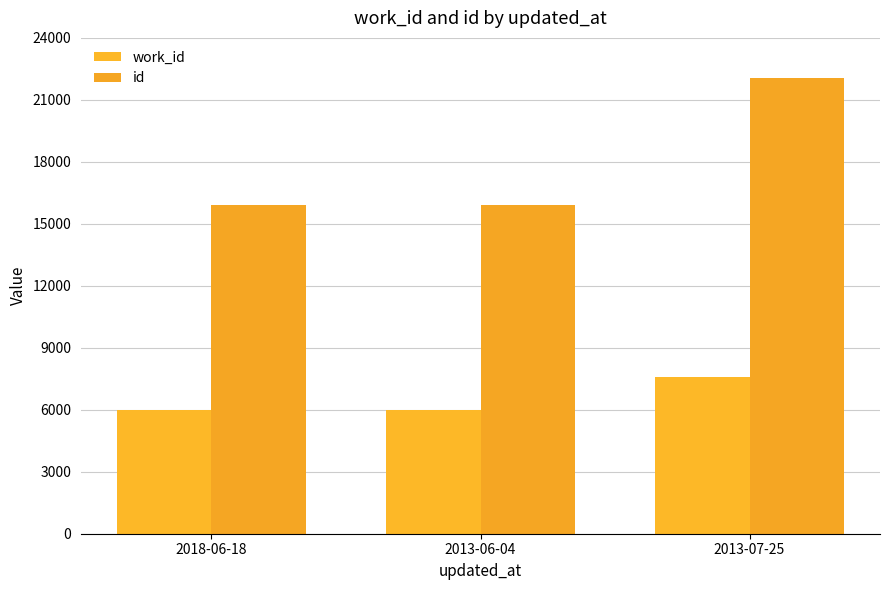

What is the difference between the maximum and minimum values in the id series?

6154